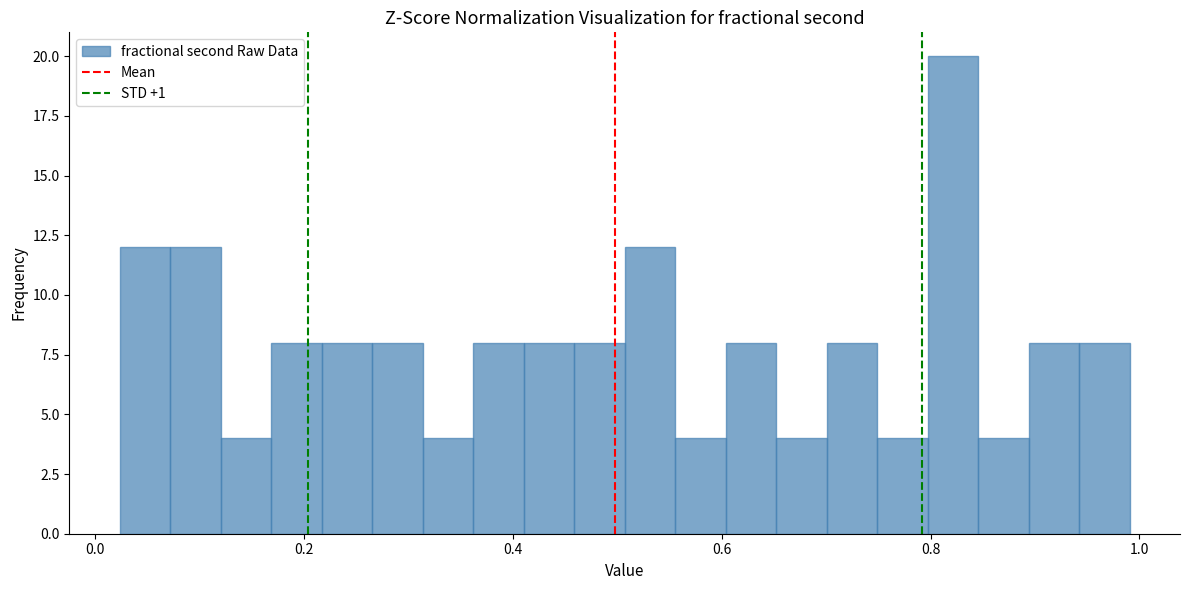

Around what value on the x-axis is the tallest bar? Give the approximate position of its centre, as read against the axis.

0.82